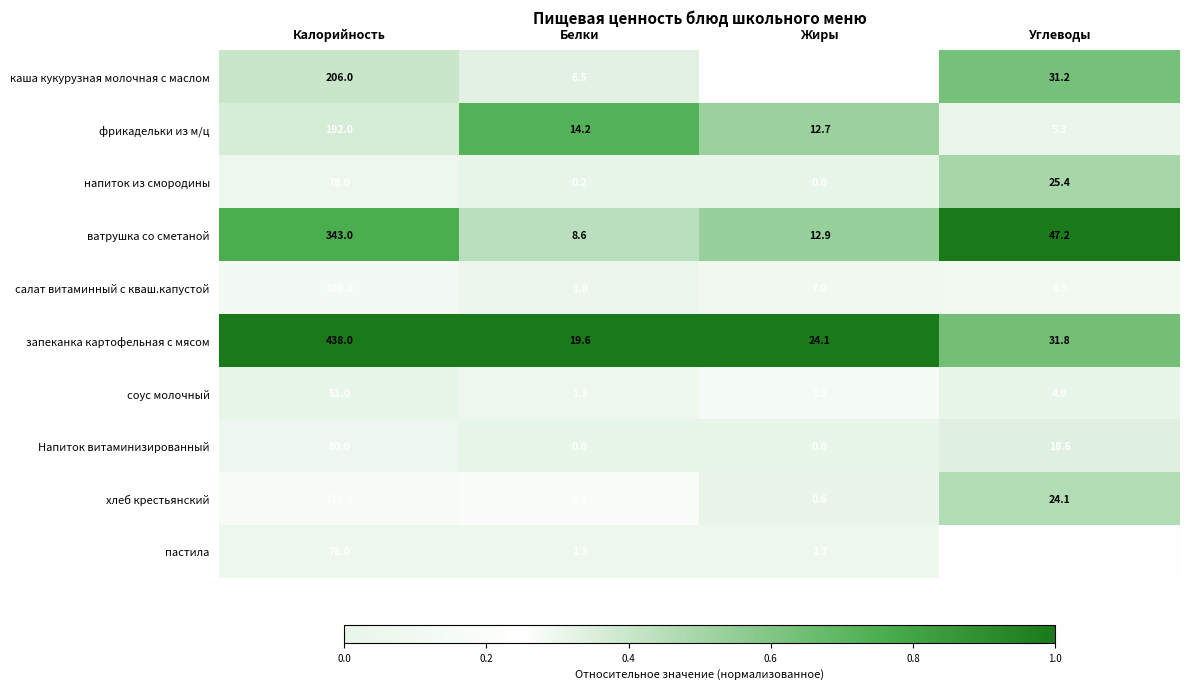

List the labels in order of ватрушка со сметаной value, largest first.

Калорийность, Углеводы, Жиры, Белки